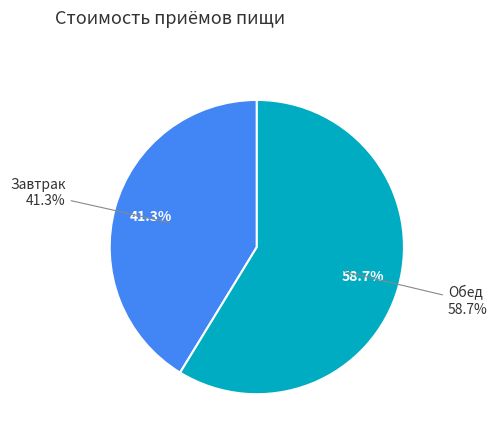

Is there any slice that represents more than half of the pie?

Yes